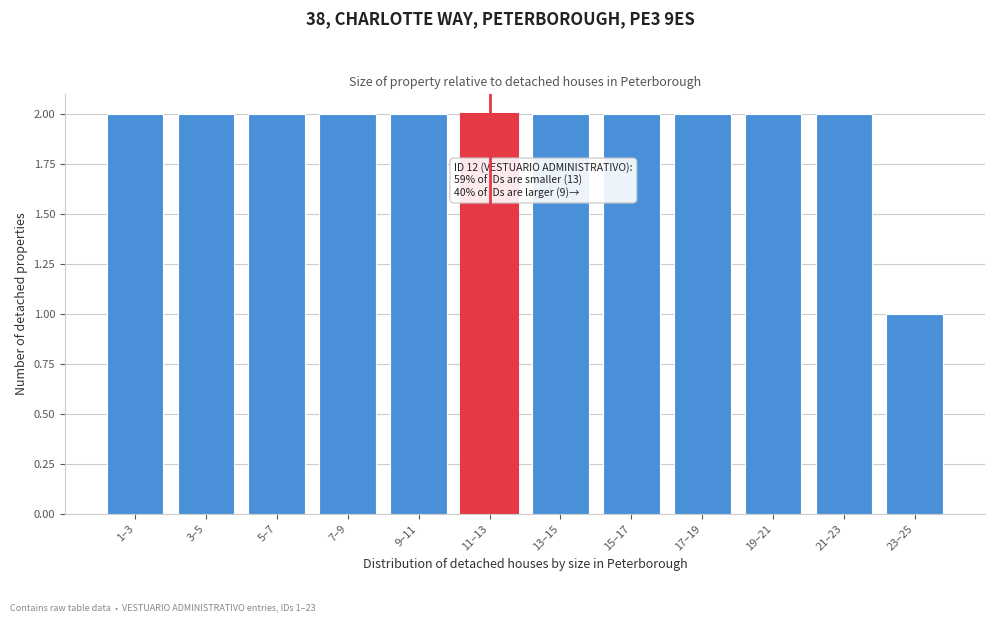

Reading right to left, transcribe all the data shown in this chart.

1	2	2	2	2	2	2	2	2	2	2	2